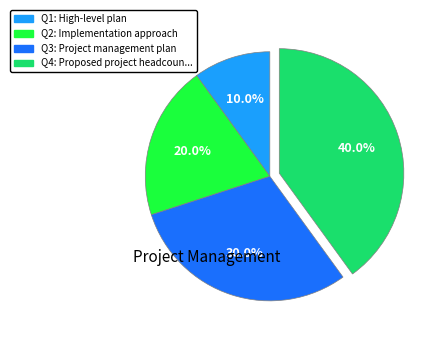

Which has a higher value, Q4: Proposed project headcoun... or Q1: High-level plan?

Q4: Proposed project headcoun...